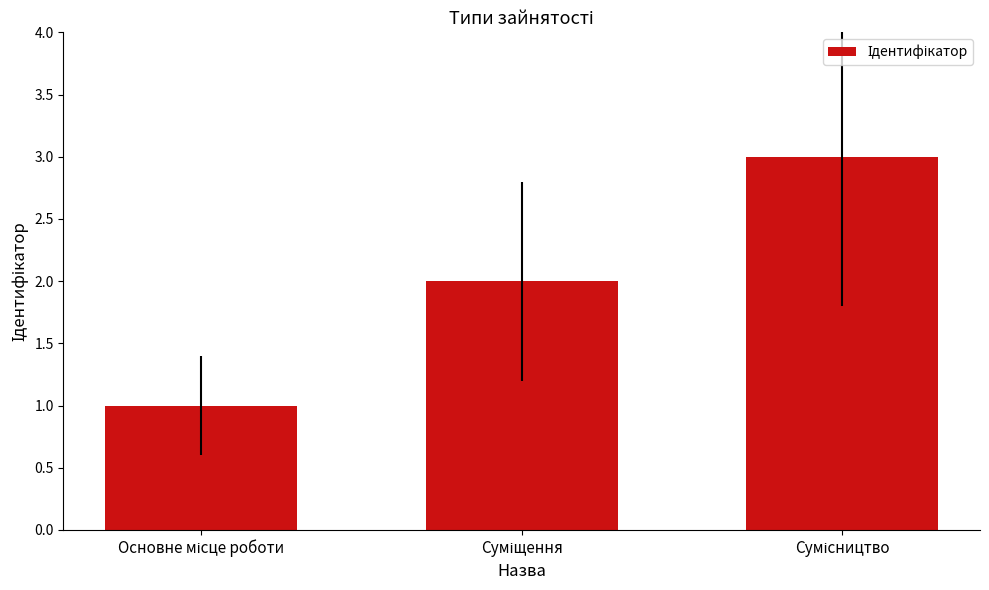

What is the value of the 1st bar from the left?

1